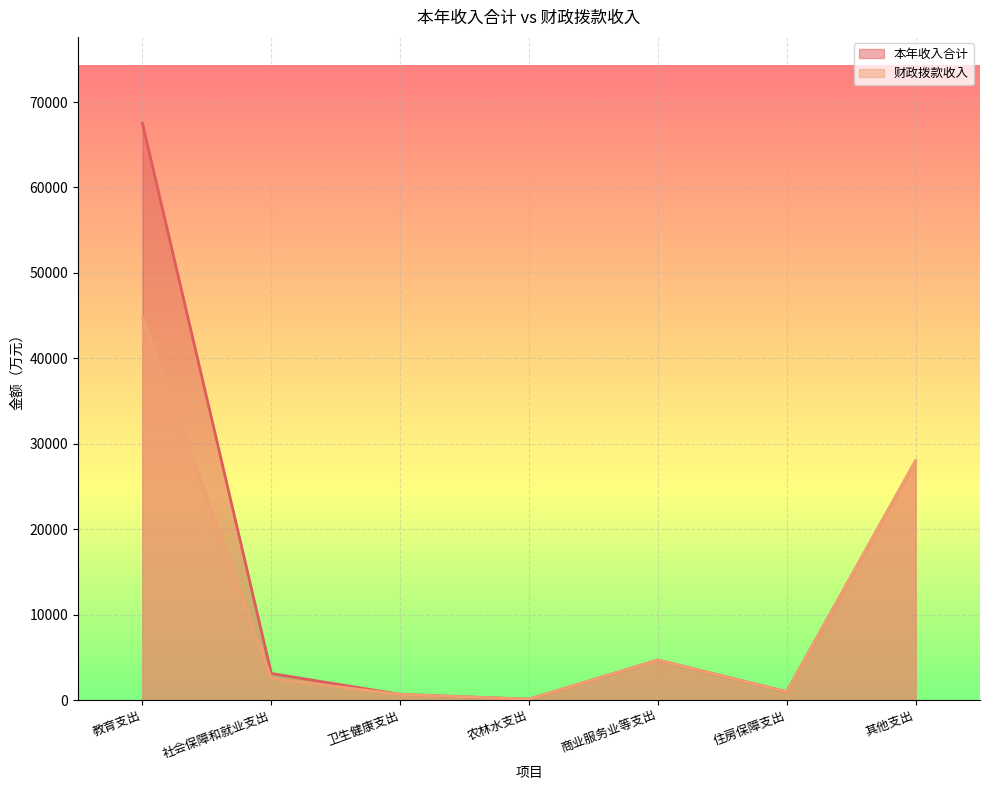

Which series has the largest range (max minus min)?

本年收入合计